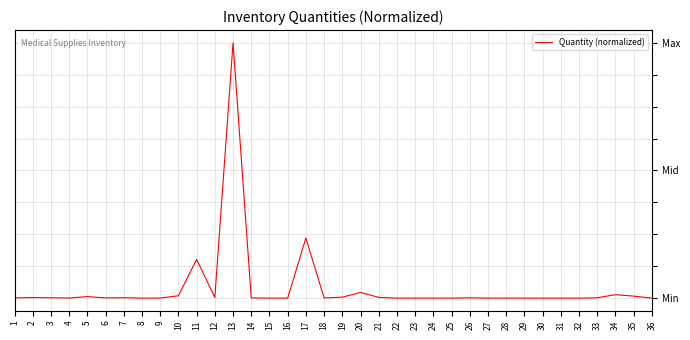

List the labels in order of value, smallest first.

8, 27, 29, 30, 31, 32, 36, 24, 25, 15, 22, 23, 16, 28, 9, 4, 18, 6, 14, 1, 26, 33, 3, 7, 2, 12, 21, 19, 5, 35, 10, 34, 20, 11, 17, 13